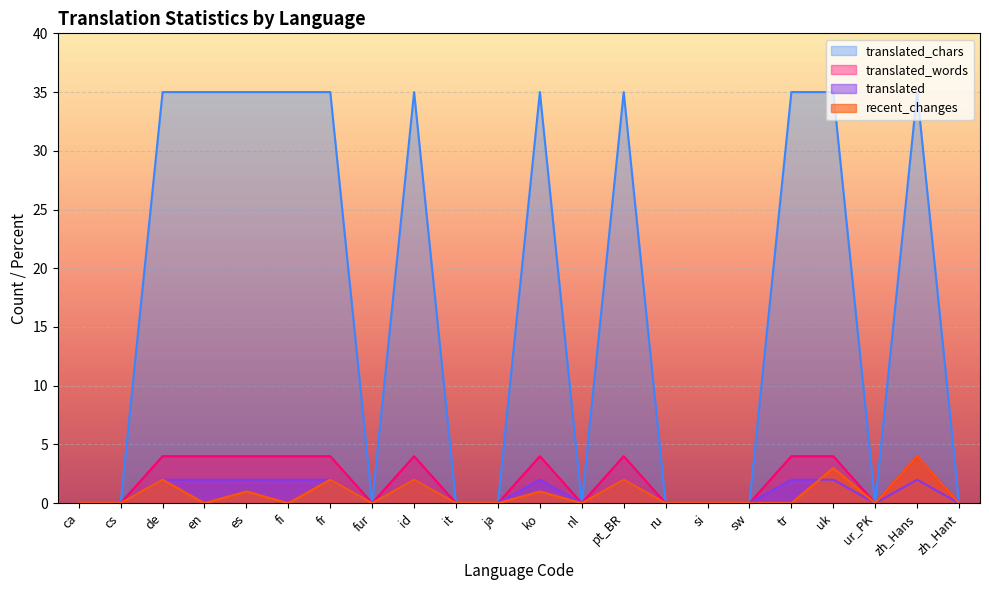

What is the sum of the translated values at zh_Hans and nl?

2